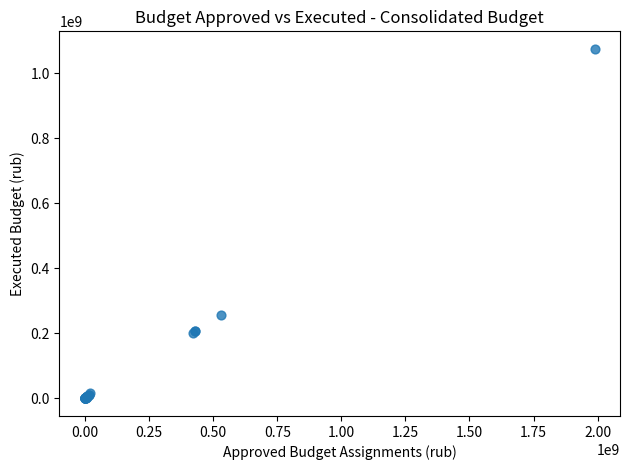

What Y value in the scatter plot is closest to 537364986?

254871466.4